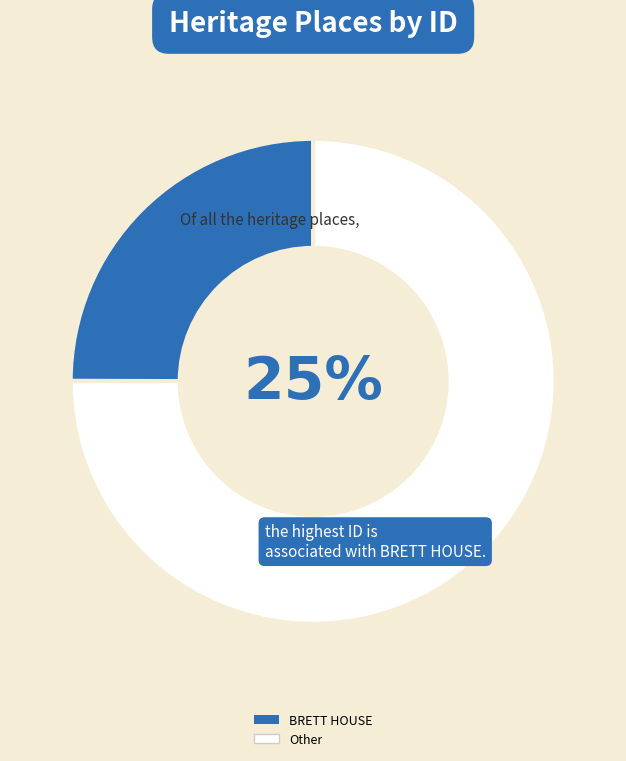

Is SNELLEMAN HOUSE the majority of the pie?

No